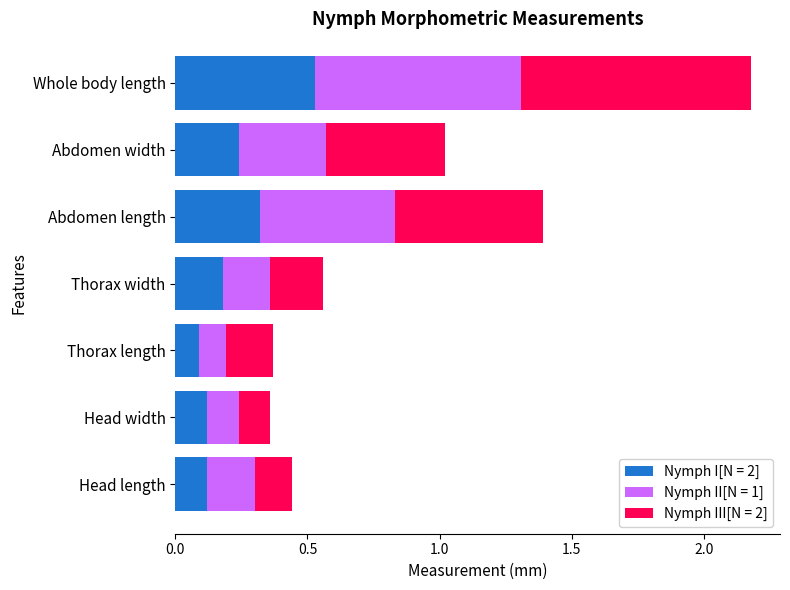

What is the difference between the maximum and minimum values in the Nymph I[N = 2] series?

0.4